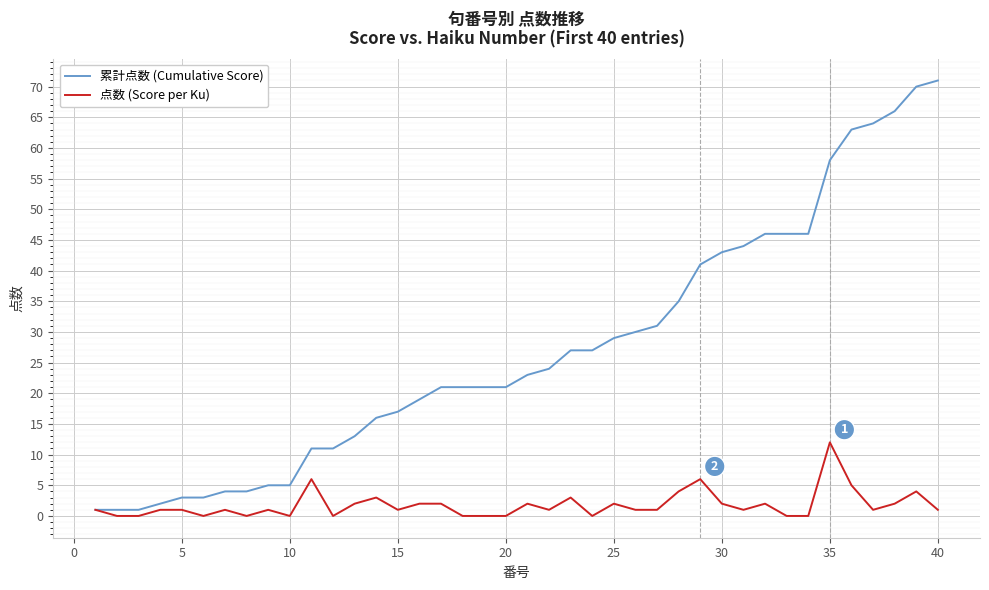

List the series in order of their peak value, lowest first.

点数 (Score per Ku), 累計点数 (Cumulative Score)